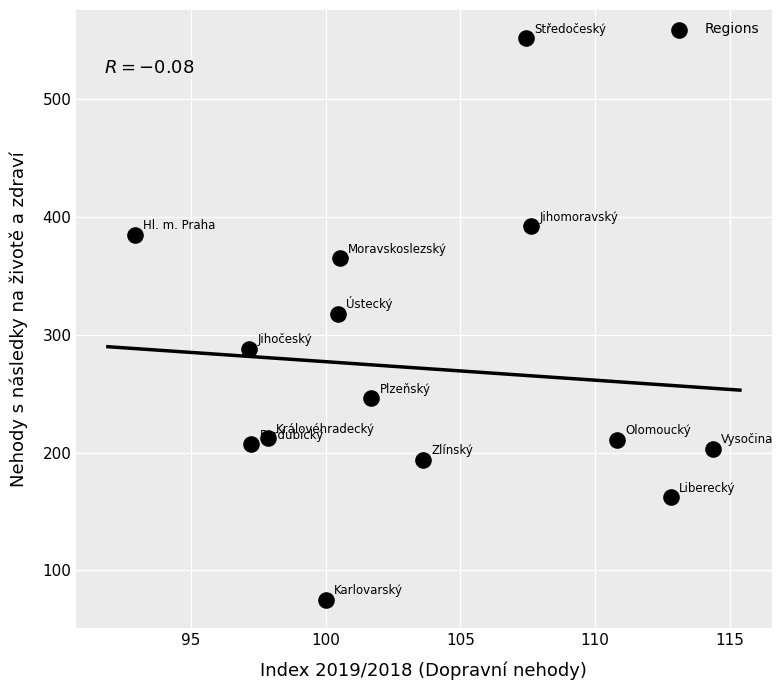

What is the range of Y values (max minus min)?

477